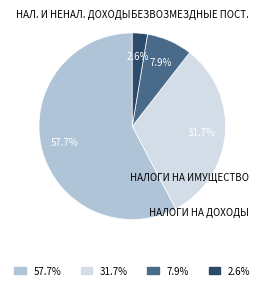

Which slice is the largest?

57.7%